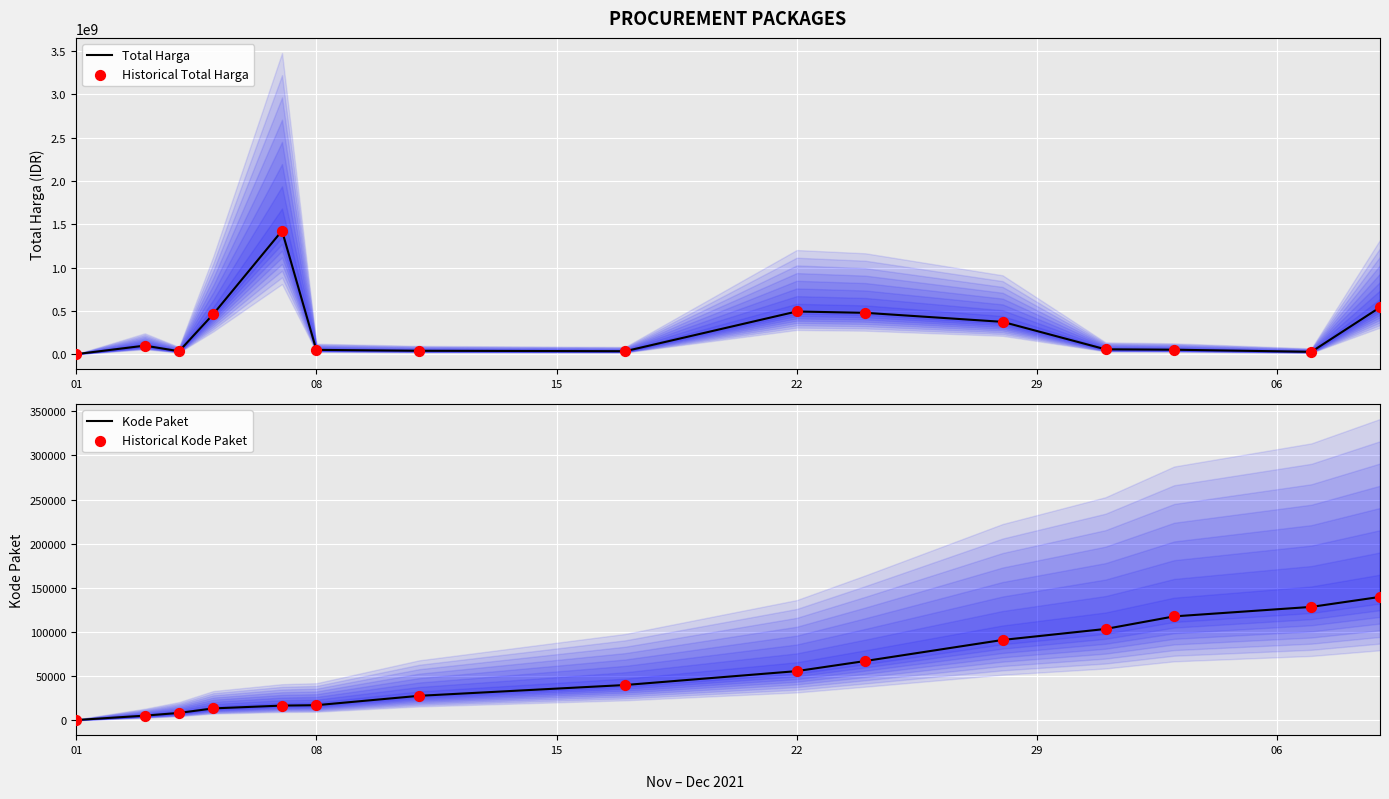

Which series has the largest Y range (max minus min)?

Total Harga